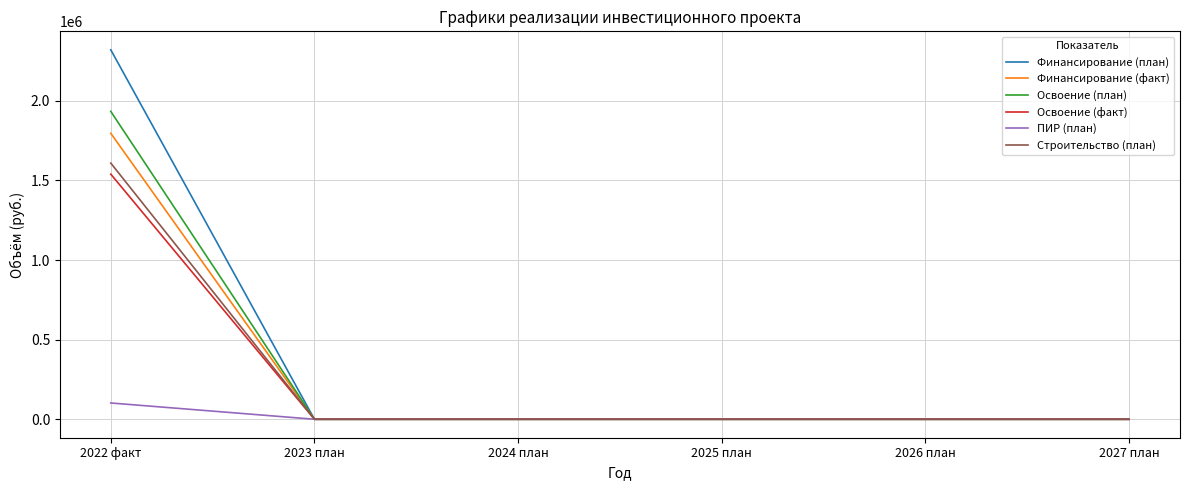

Which series has the widest spread of values?

Финансирование (план)